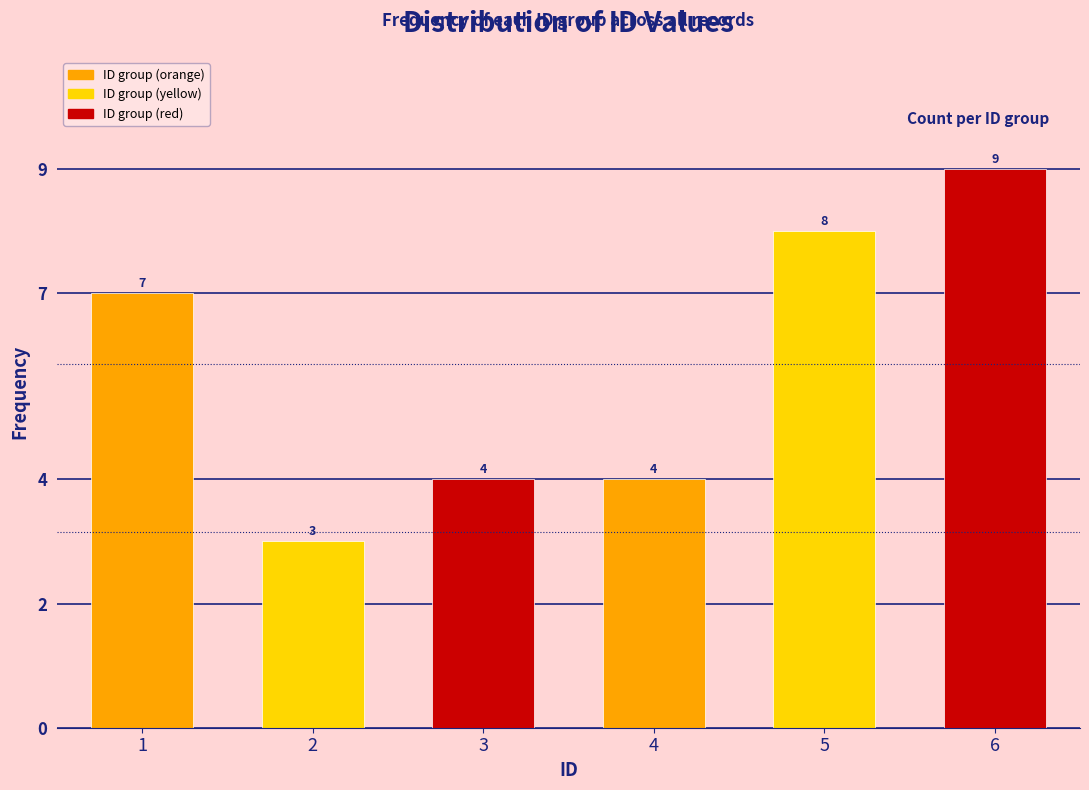

Reading right to left, what are all the values shown in this chart?

9	8	4	4	3	7